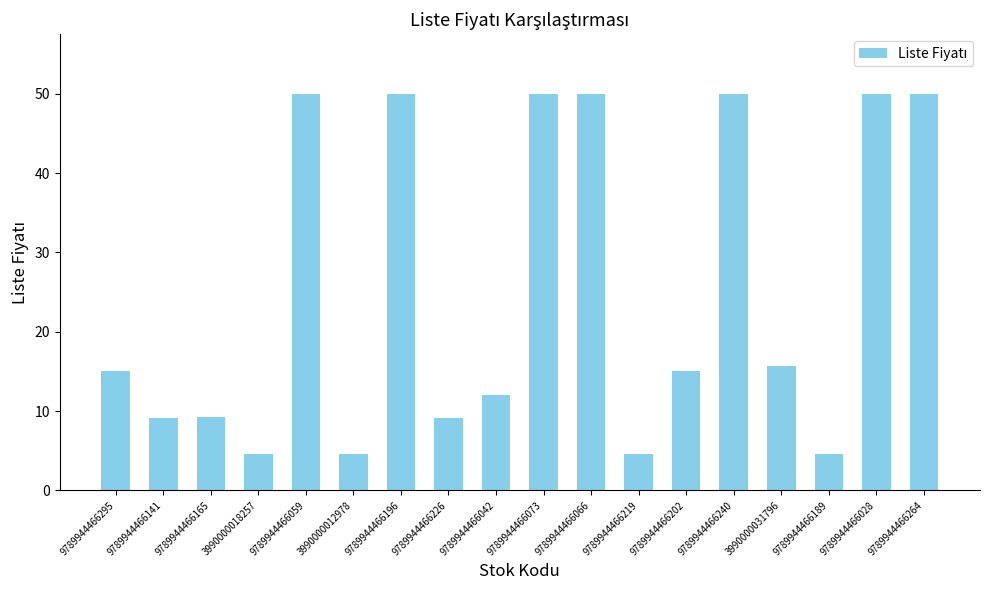

What is the sum of all values?

453.9